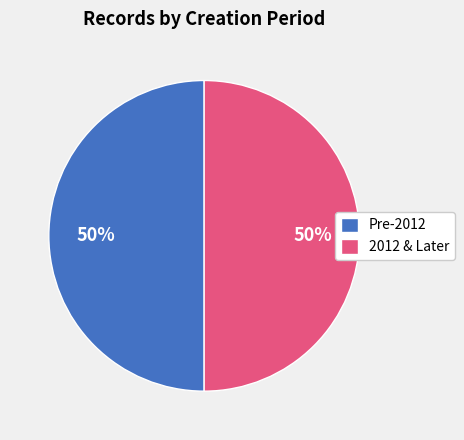

True or false: Pre-2012 accounts for 64% of the total.

False